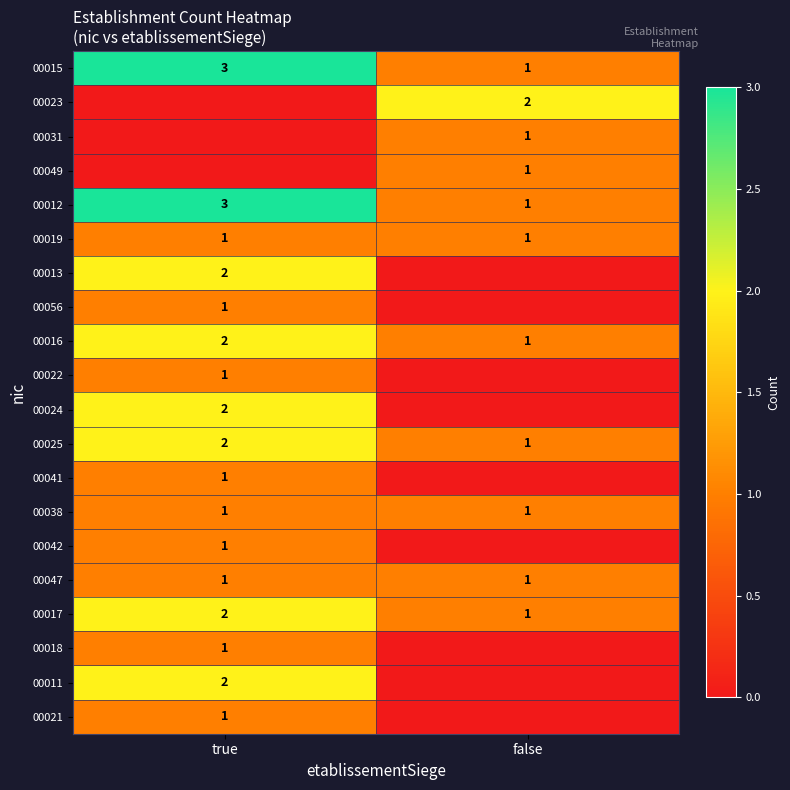

The value of 00015 at false is 1. True or false?

True